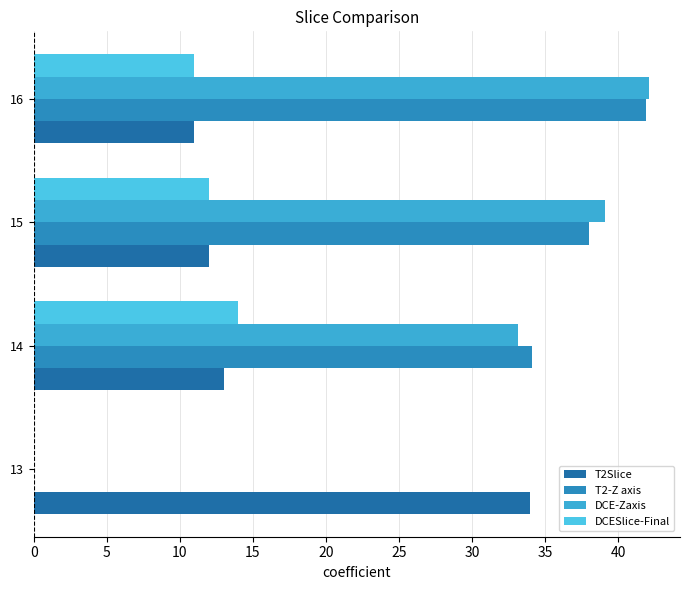

How many data points does each series have?

4